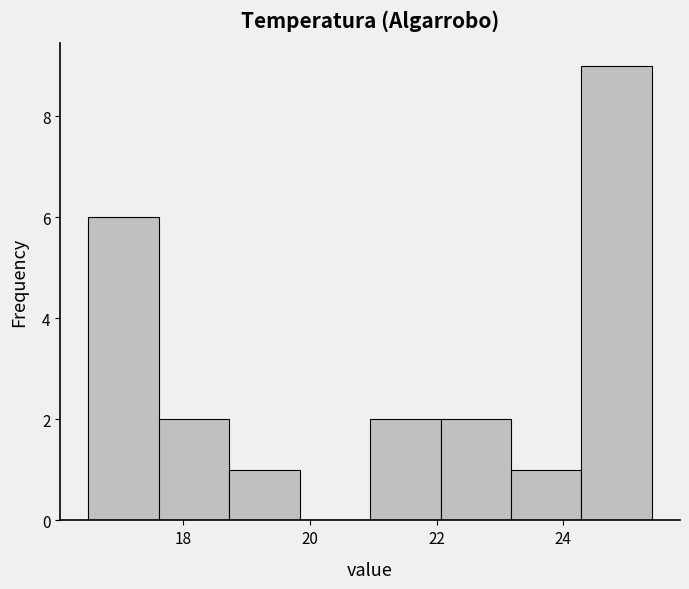

Over which range of the x-axis is the bar tallest?

24.2 to 25.4